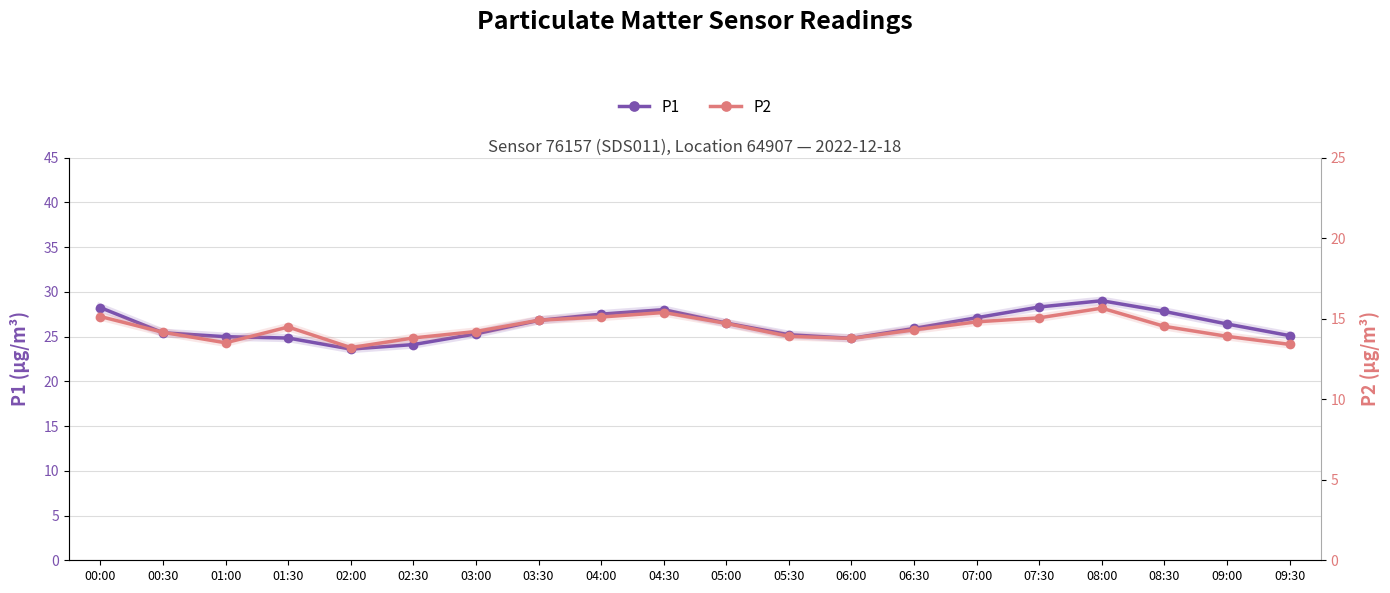

The value of P2 at 04:30 is 4.0. True or false?

False